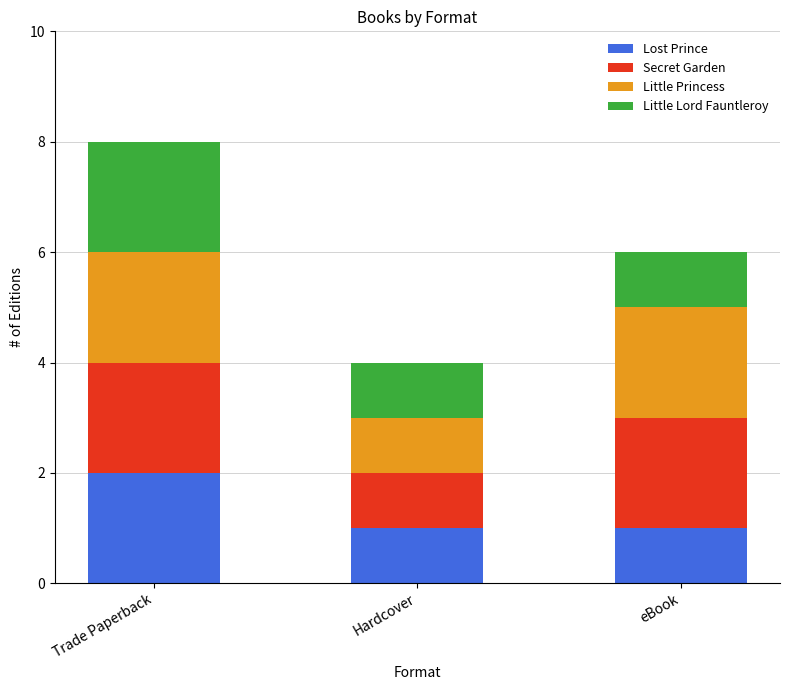

Is it true that Lost Prince equals 2 at Trade Paperback?

True